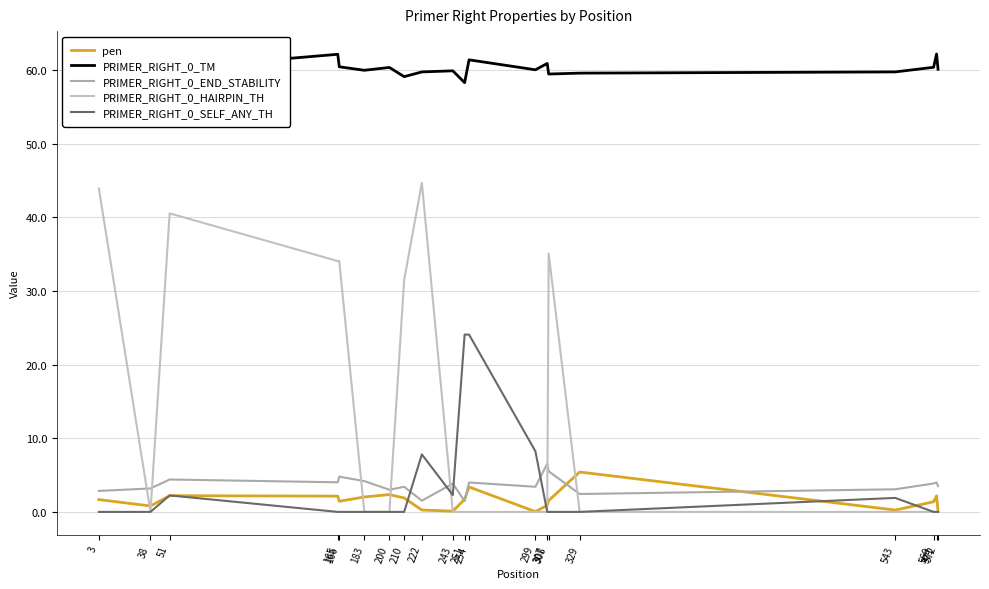

What is the greatest value displayed?

62.2